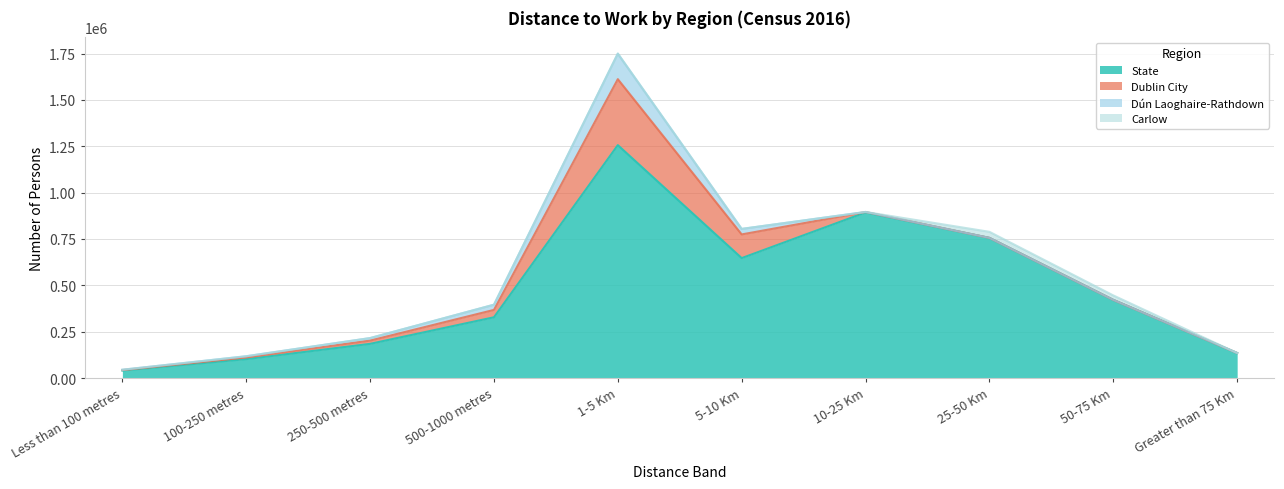

What is the label of the 8th point from the right?

250-500 metres